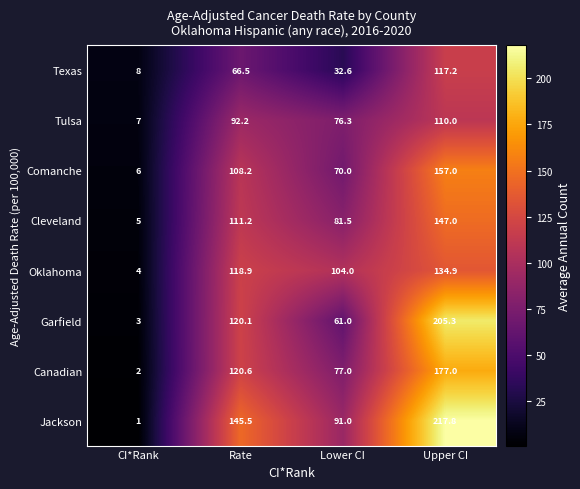

Is it true that Oklahoma equals 134.9 at Upper CI?

True